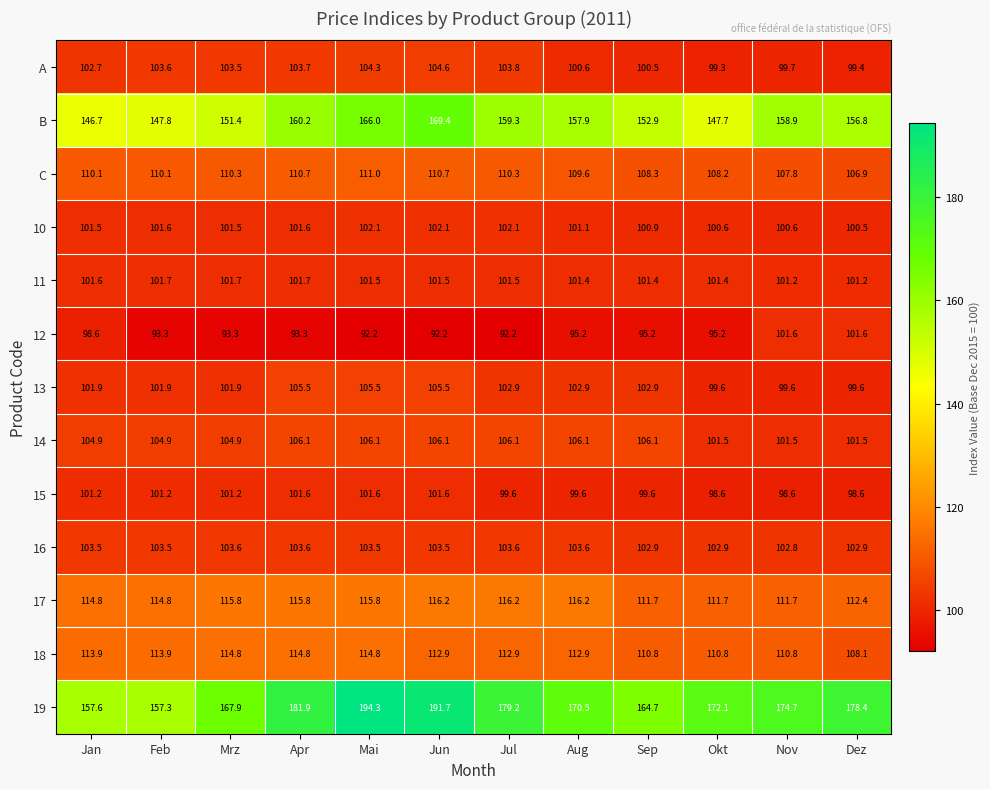

List the labels in order of A value, largest first.

Jun, Mai, Jul, Apr, Feb, Mrz, Jan, Aug, Sep, Nov, Dez, Okt